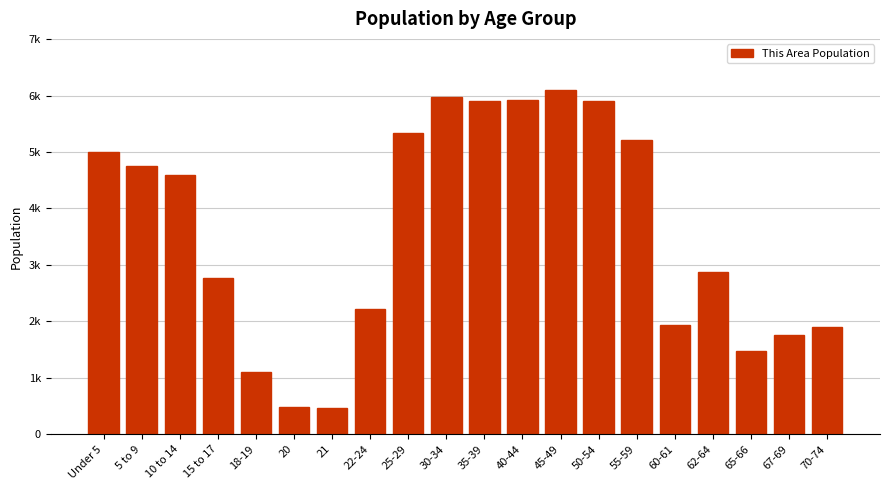

Does the chart contain any negative values?

No